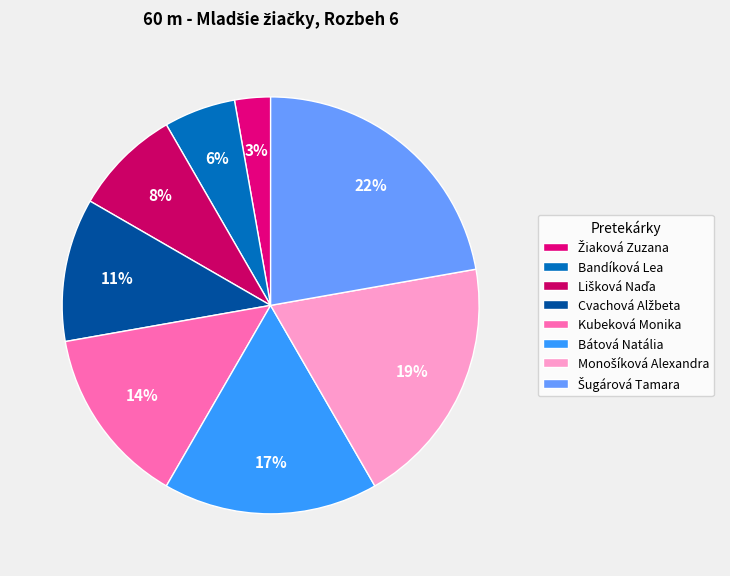

Count the number of slices in the pie.

8